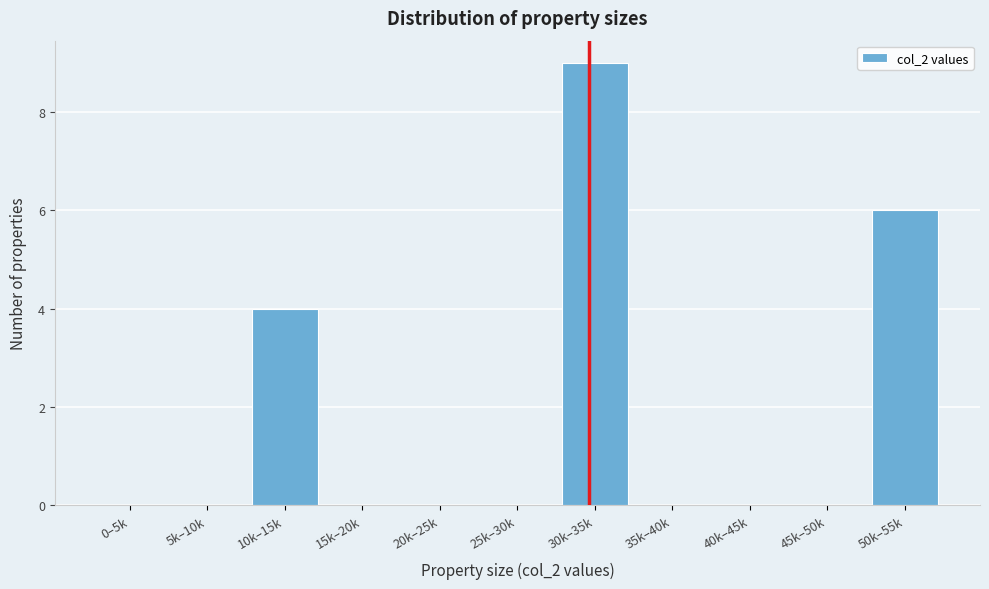

Reading right to left, what are all the values shown in this chart?

50k–55k=6	45k–50k=0	40k–45k=0	35k–40k=0	30k–35k=9	25k–30k=0	20k–25k=0	15k–20k=0	10k–15k=4	5k–10k=0	0–5k=0